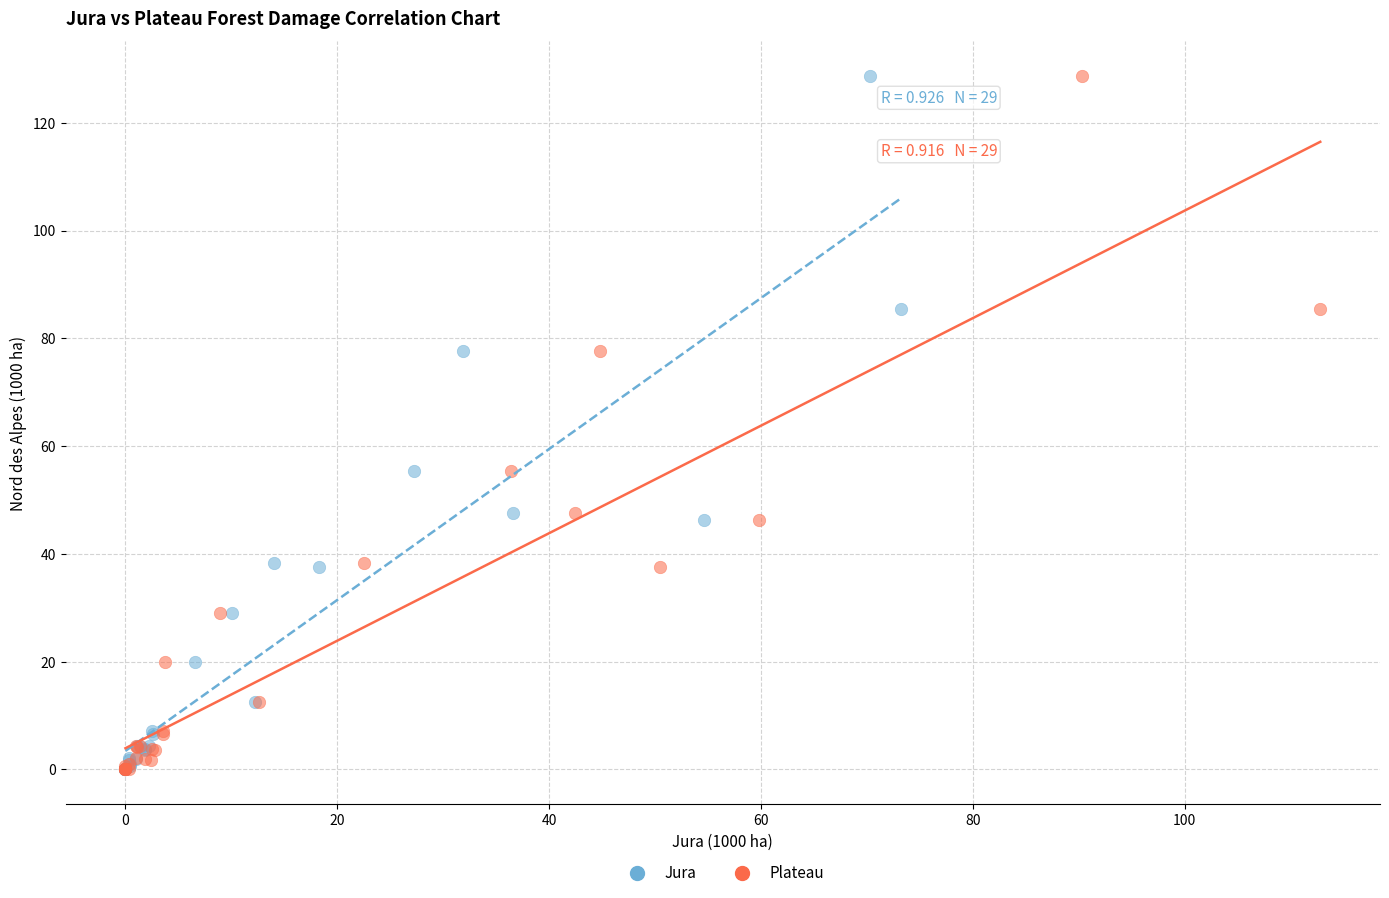

What are all the series names shown in the legend?

Jura, Plateau